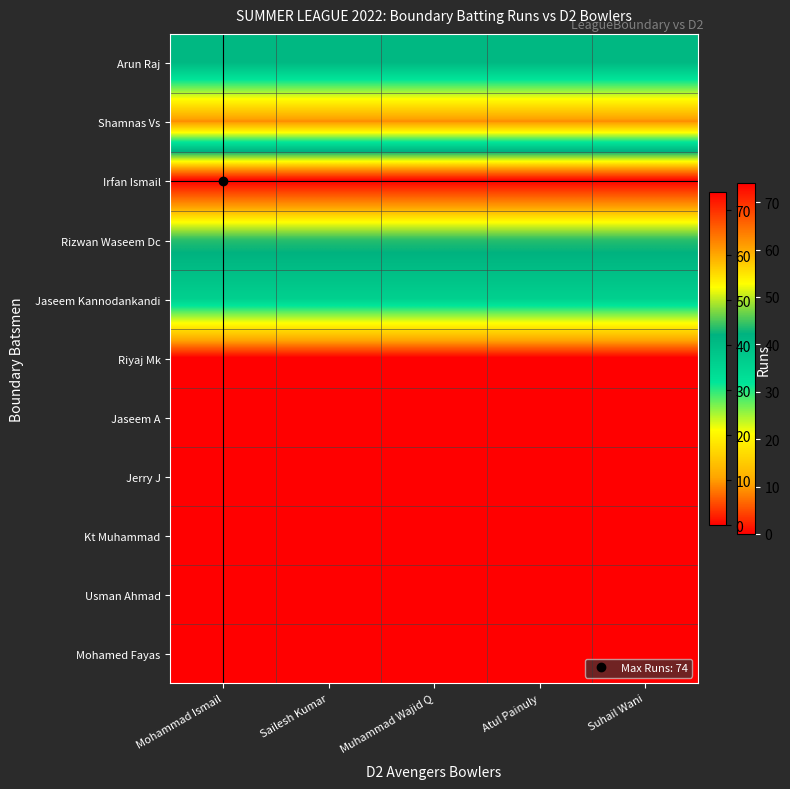

What is the difference between the highest and lowest values at Muhammad Wajid Q?

74